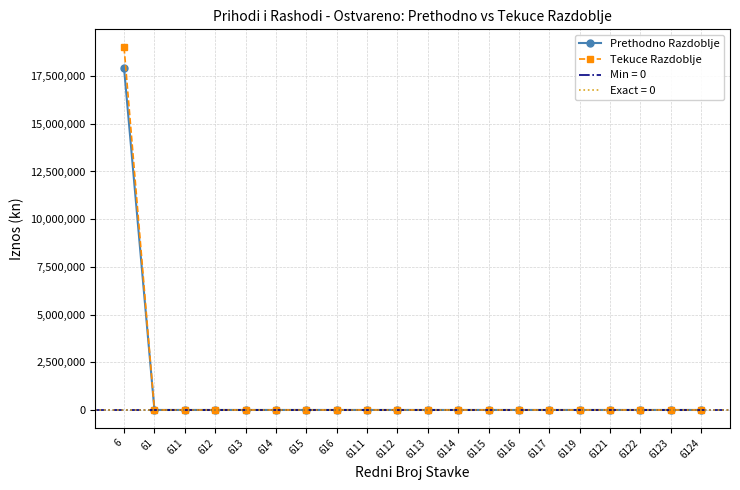

Reading left to right, transcribe all the data shown in this chart.

Prethodno Razdoblje: 17910612.0	0.0	0.0	0.0	0.0	0.0	0.0	0.0	0.0	0.0	0.0	0.0	0.0	0.0	0.0	0.0	0.0	0.0	0.0	0.0
Tekuce Razdoblje: 19001546.7	0.0	0.0	0.0	0.0	0.0	0.0	0.0	0.0	0.0	0.0	0.0	0.0	0.0	0.0	0.0	0.0	0.0	0.0	0.0